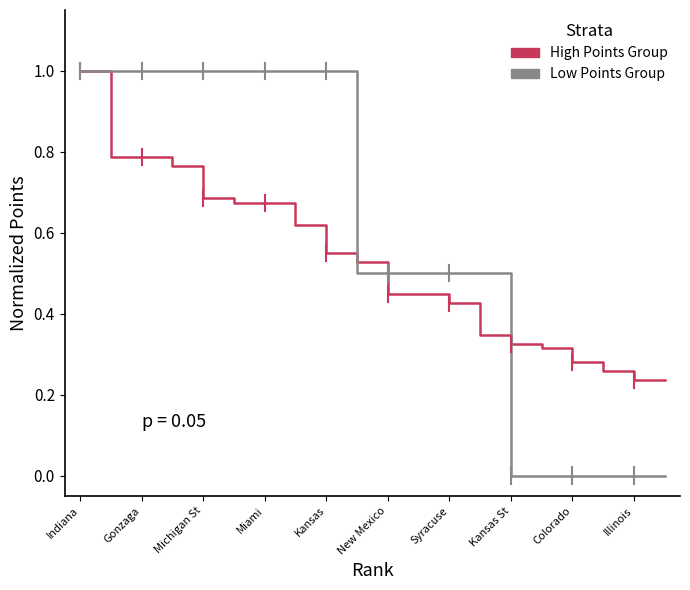

What is the highest value of the High Points Group series?

1.0